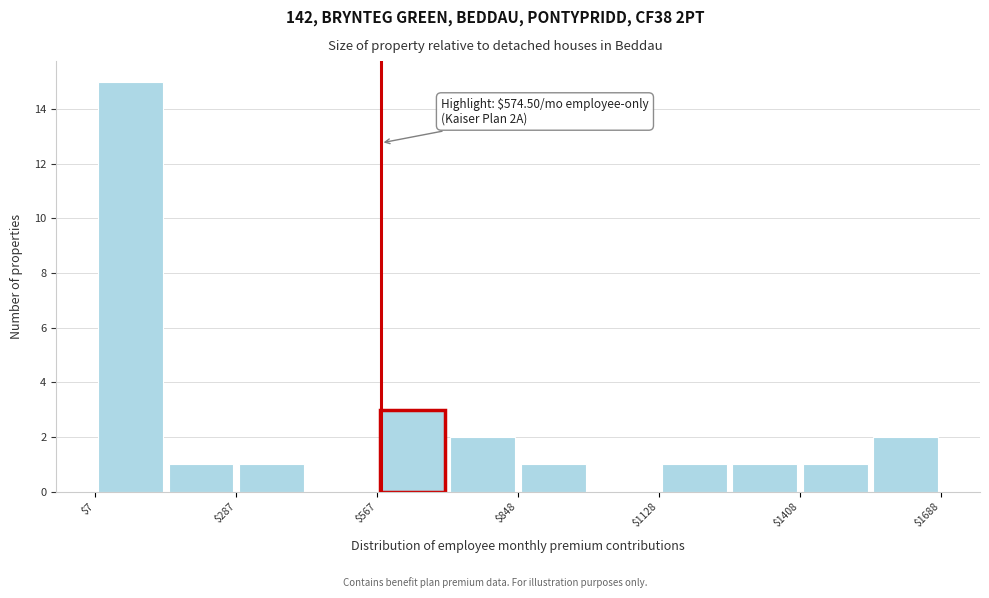

Around what value on the x-axis is the tallest bar? Give the approximate position of its centre, as read against the axis.

100